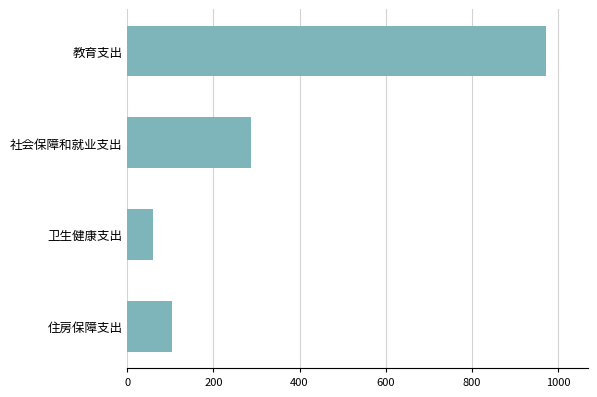

Rank the categories by value from highest to lowest.

教育支出, 社会保障和就业支出, 住房保障支出, 卫生健康支出